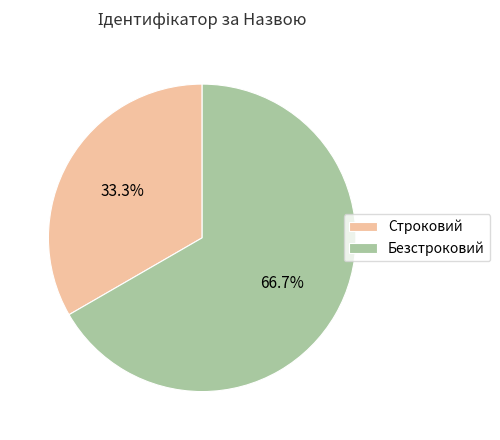

What portion of the pie excludes Строковий?

66.7%